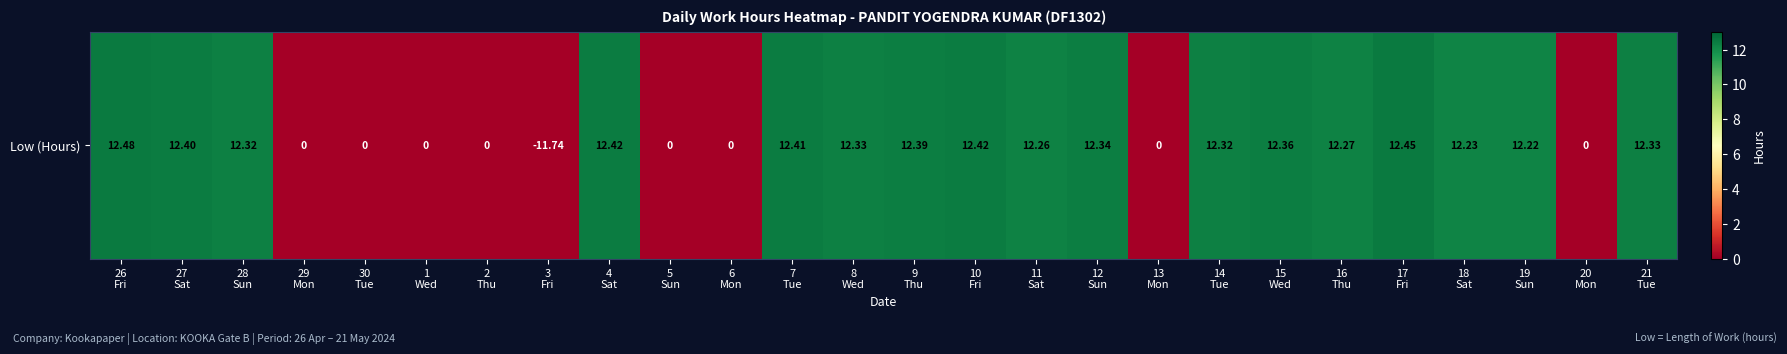

List the labels in order of value, largest first.

26
Fri, 17
Fri, 4
Sat, 10
Fri, 7
Tue, 27
Sat, 9
Thu, 15
Wed, 12
Sun, 8
Wed, 21
Tue, 28
Sun, 14
Tue, 16
Thu, 11
Sat, 18
Sat, 19
Sun, 29
Mon, 30
Tue, 1
Wed, 2
Thu, 3
Fri, 5
Sun, 6
Mon, 13
Mon, 20
Mon